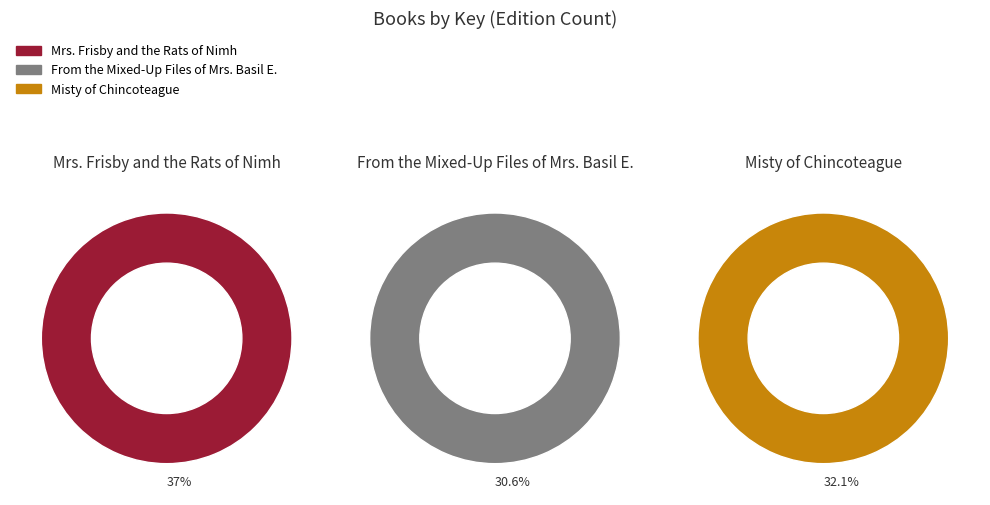

The From the Mixed-Up Files of Mrs. Basil E. slice represents 20% of the pie. True or false?

False